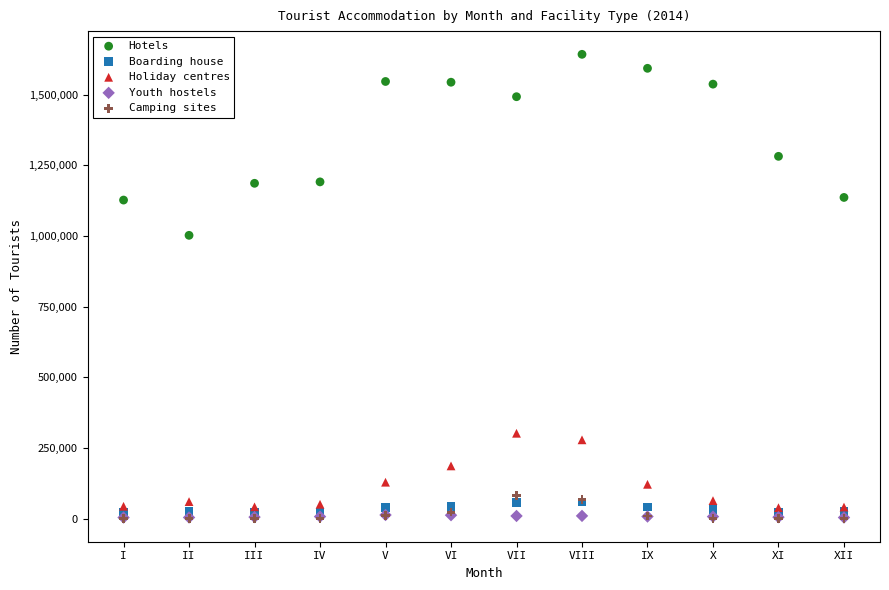

In the Hotels series, what Y value is closest to 1323011?

1282249